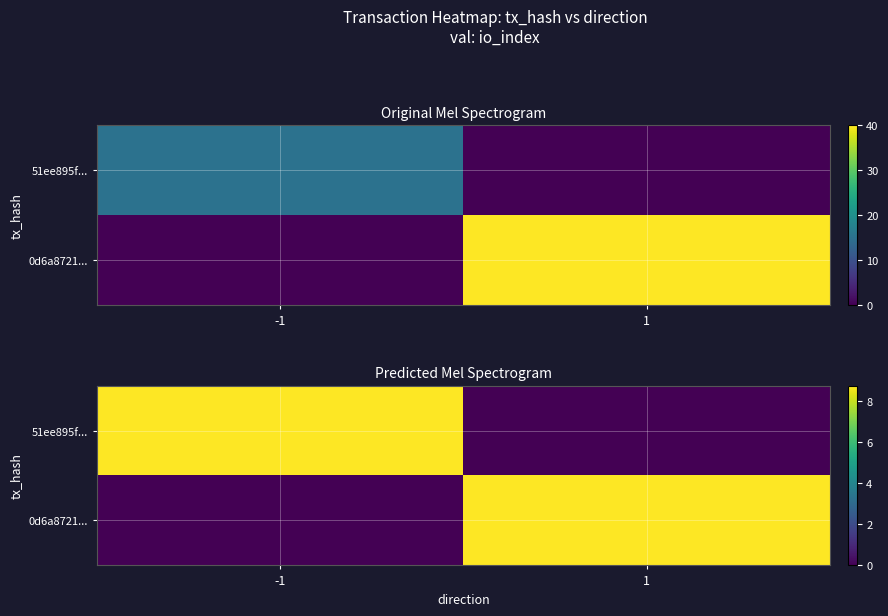

The 0d6a8721... series shows -2.9 at -1. True or false?

False